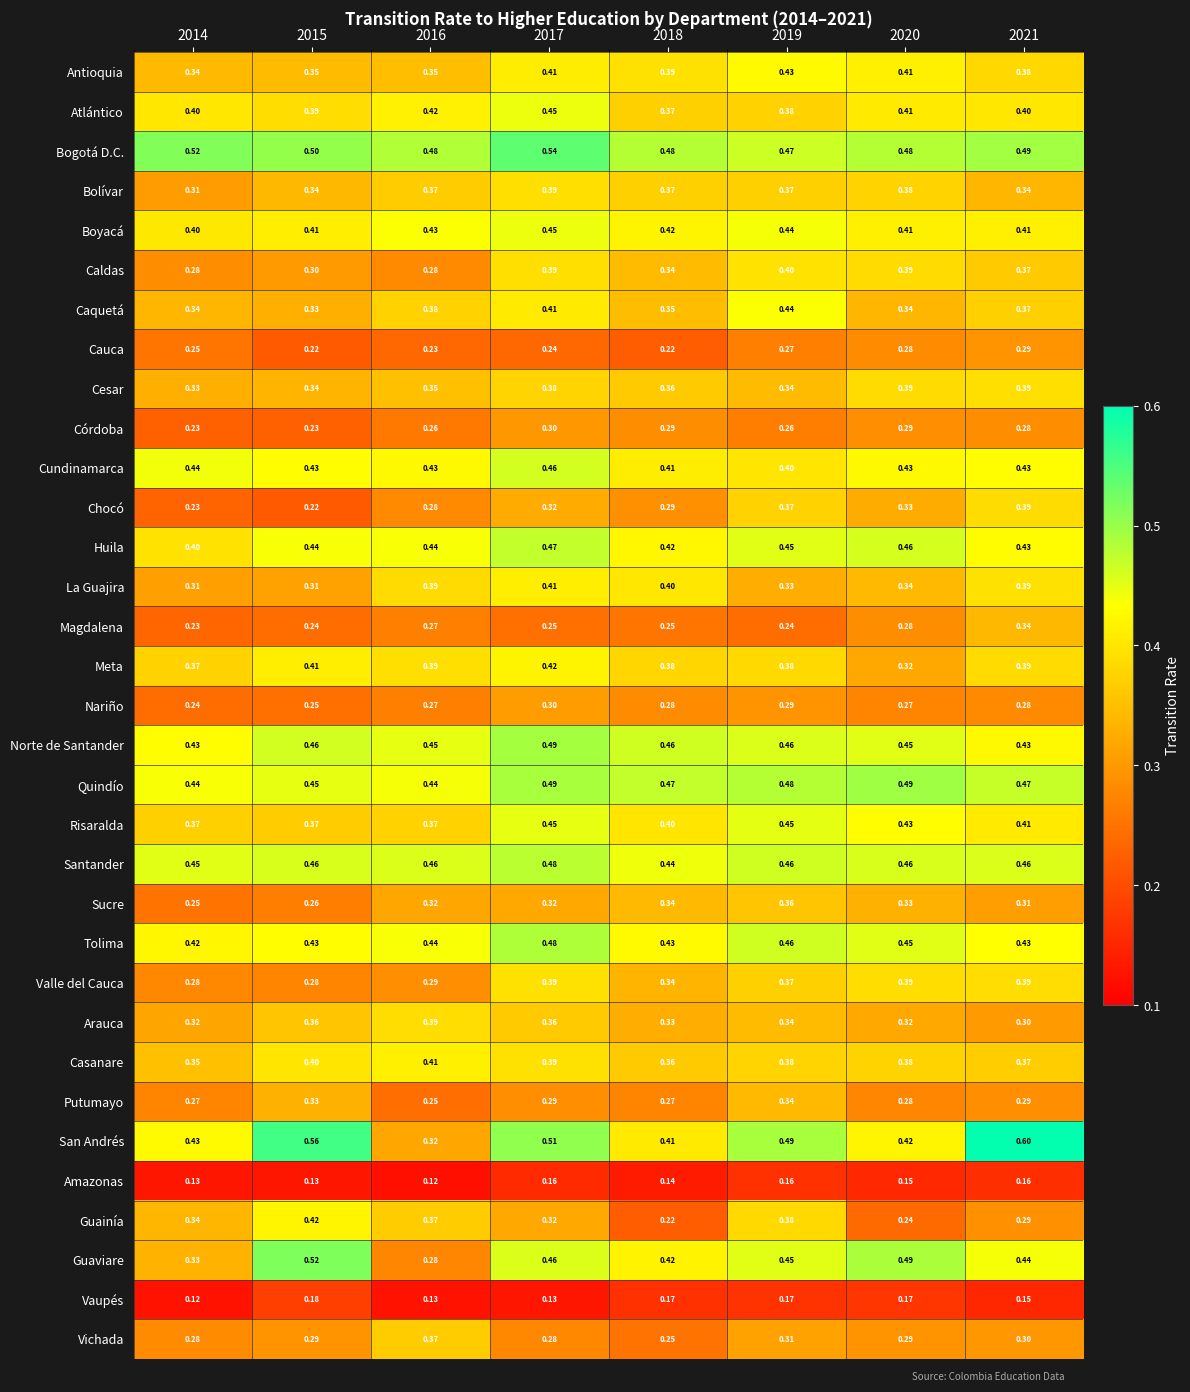

Which series has the widest spread of values?

San Andrés